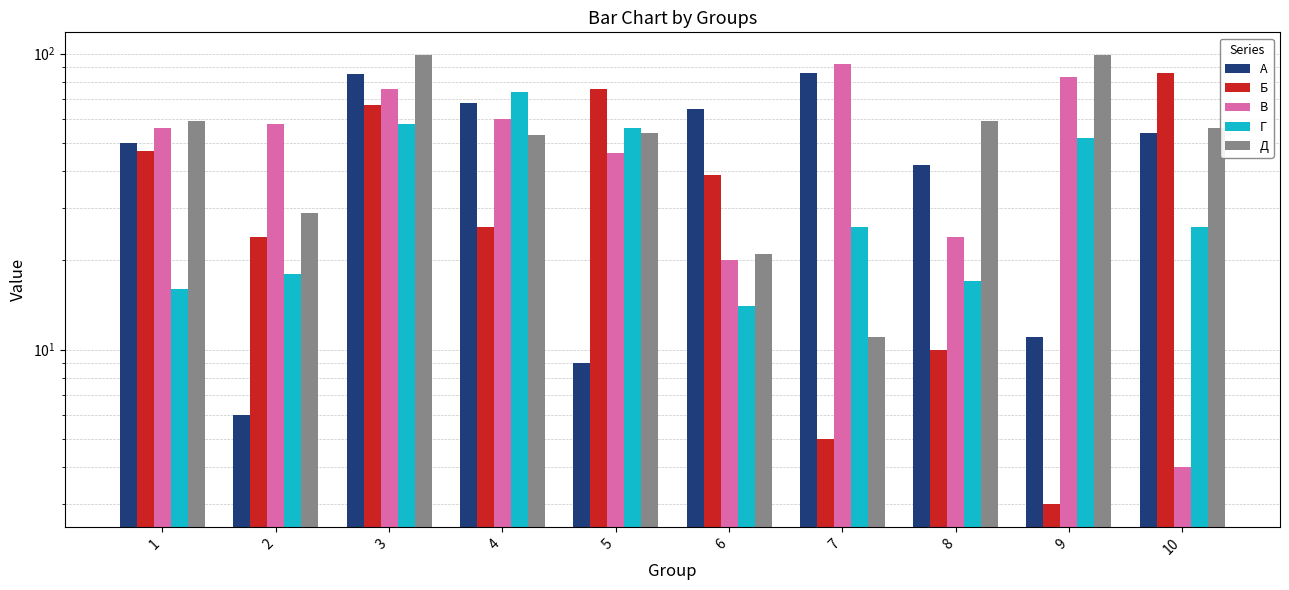

Reading left to right, transcribe all the data shown in this chart.

А: 1=50	2=6	3=85	4=68	5=9	6=65	7=86	8=42	9=11	10=54
Б: 1=47	2=24	3=67	4=26	5=76	6=39	7=5	8=10	9=3	10=86
В: 1=56	2=58	3=76	4=60	5=46	6=20	7=92	8=24	9=83	10=4
Г: 1=16	2=18	3=58	4=74	5=56	6=14	7=26	8=17	9=52	10=26
Д: 1=59	2=29	3=99	4=53	5=54	6=21	7=11	8=59	9=99	10=56